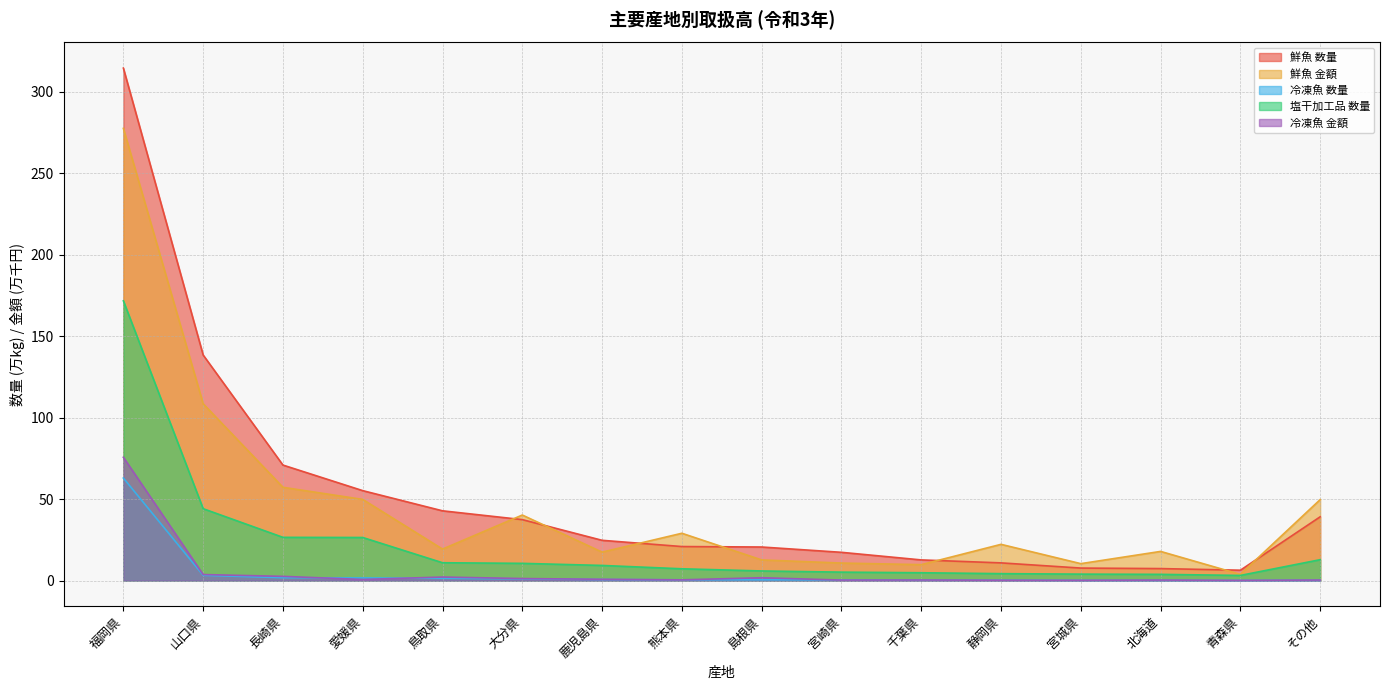

What is the value of the 塩干加工品 数量 point at the 10th from the left?

5.2